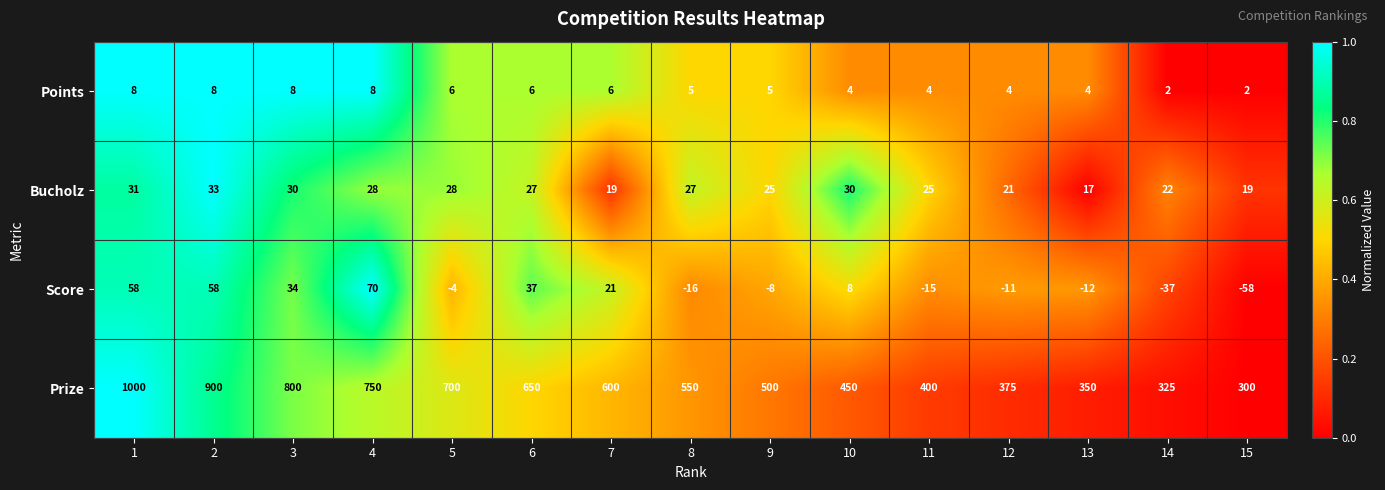

Is it true that Prize equals 684 at 1?

False